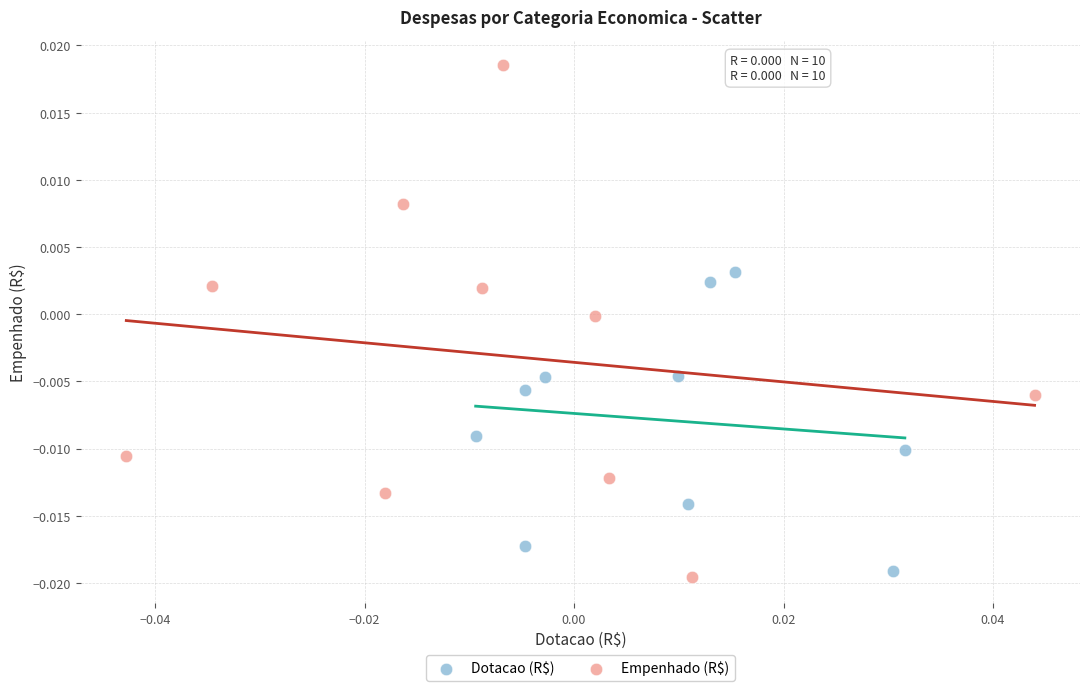

Which series has the largest Y range (max minus min)?

Empenhado (R$)